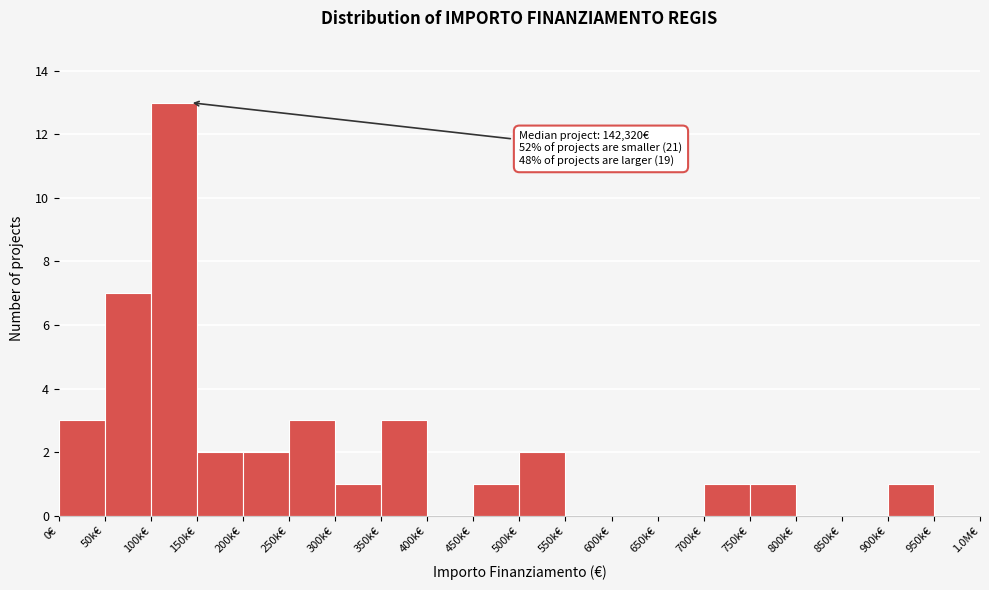

Reading left to right, transcribe all the data shown in this chart.

0€=3	50k€=7	100k€=13	150k€=2	200k€=2	250k€=3	300k€=1	350k€=3	400k€=0	450k€=1	500k€=2	550k€=0	600k€=0	650k€=0	700k€=1	750k€=1	800k€=0	850k€=0	900k€=1	950k€=0